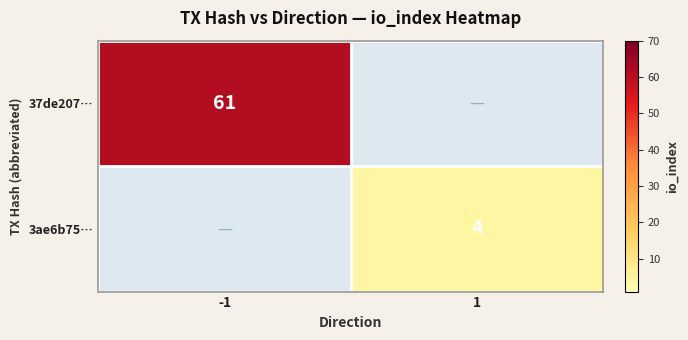

Is it true that 3ae6b75… equals 2 at 1?

False